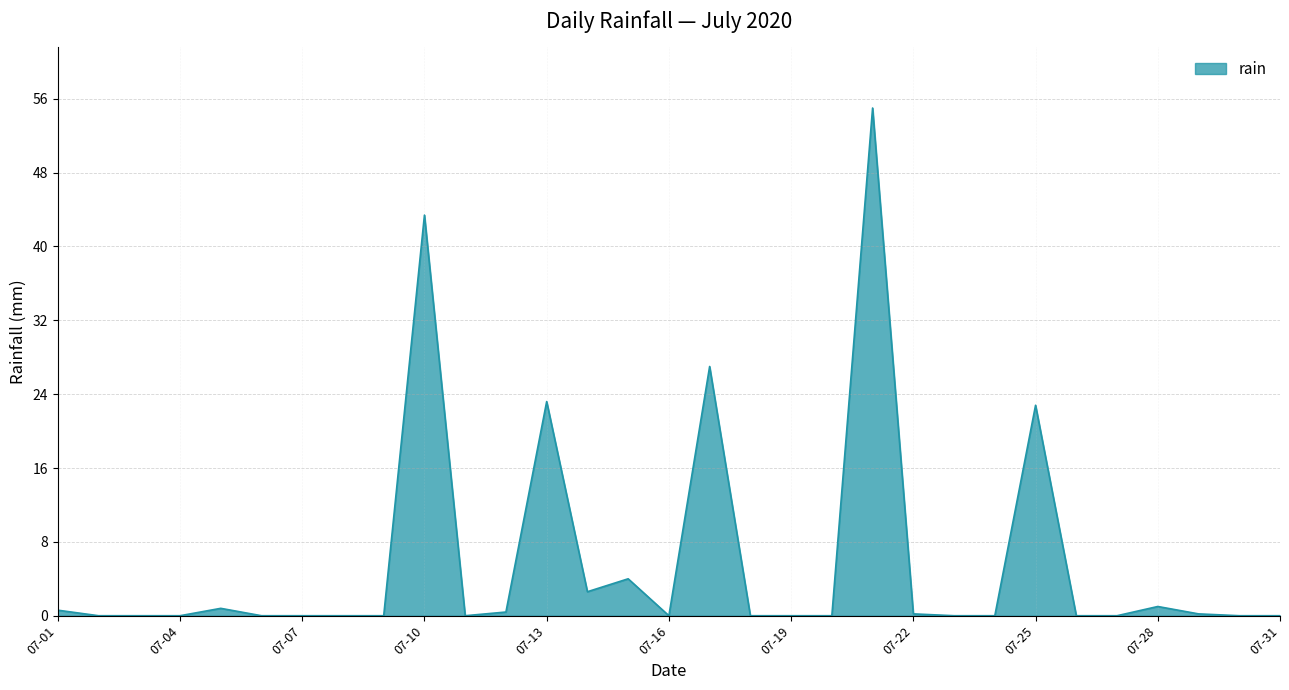

What is the greatest value displayed?

55.0